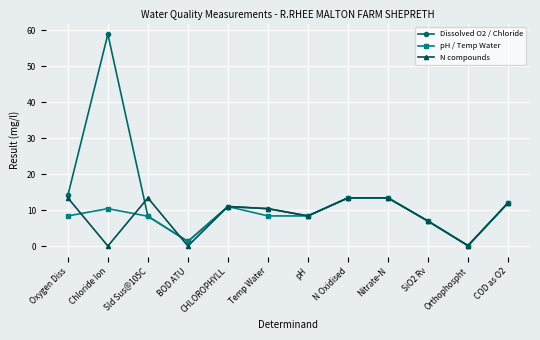

What is the maximum value shown in the chart?

58.9